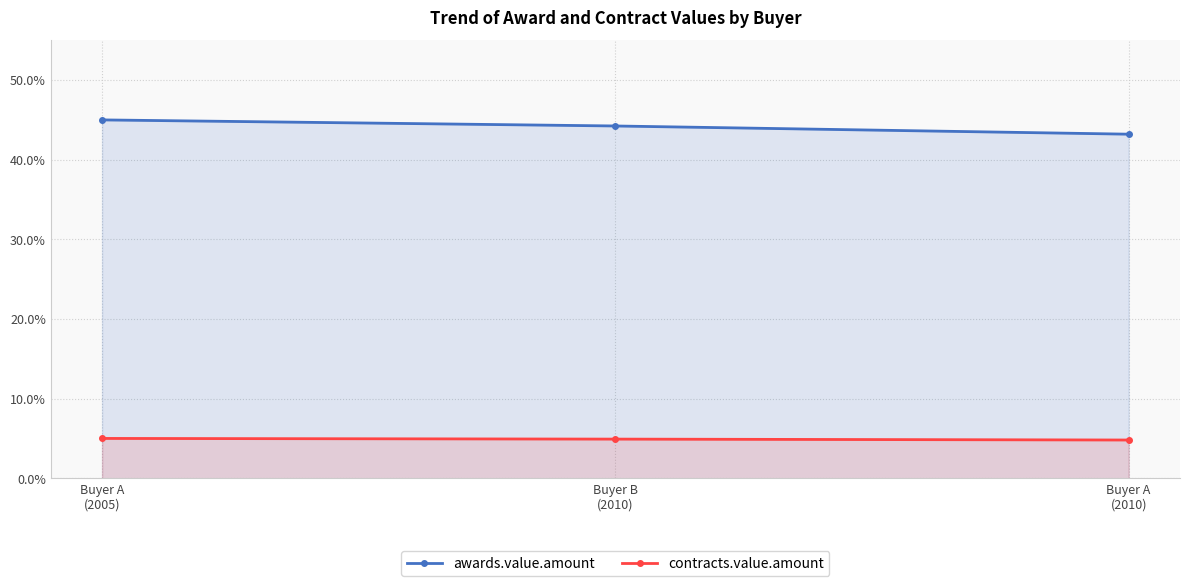

Does the chart have visible grid lines?

Yes